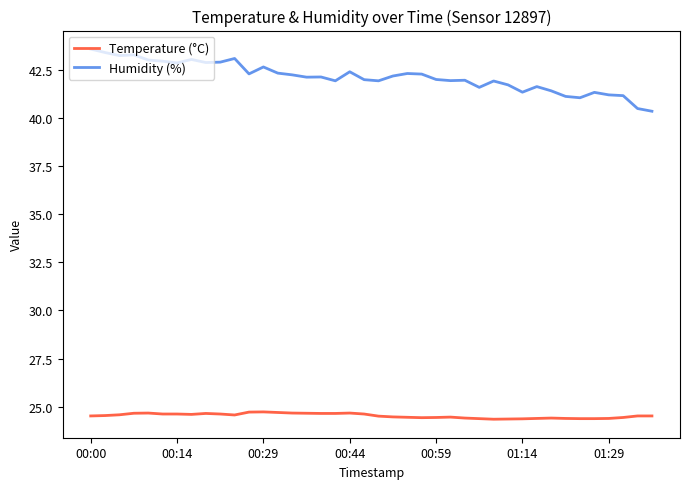

What are all the series names shown in the legend?

Temperature (°C), Humidity (%)